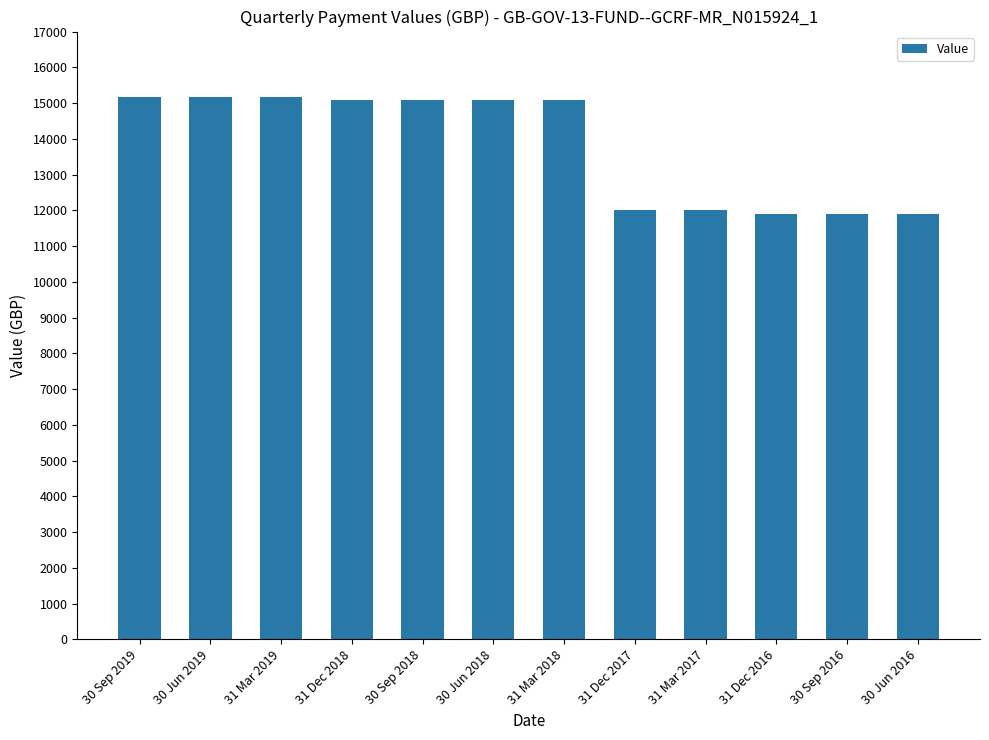

What is the label of the 7th bar from the left?

31 Mar 2018